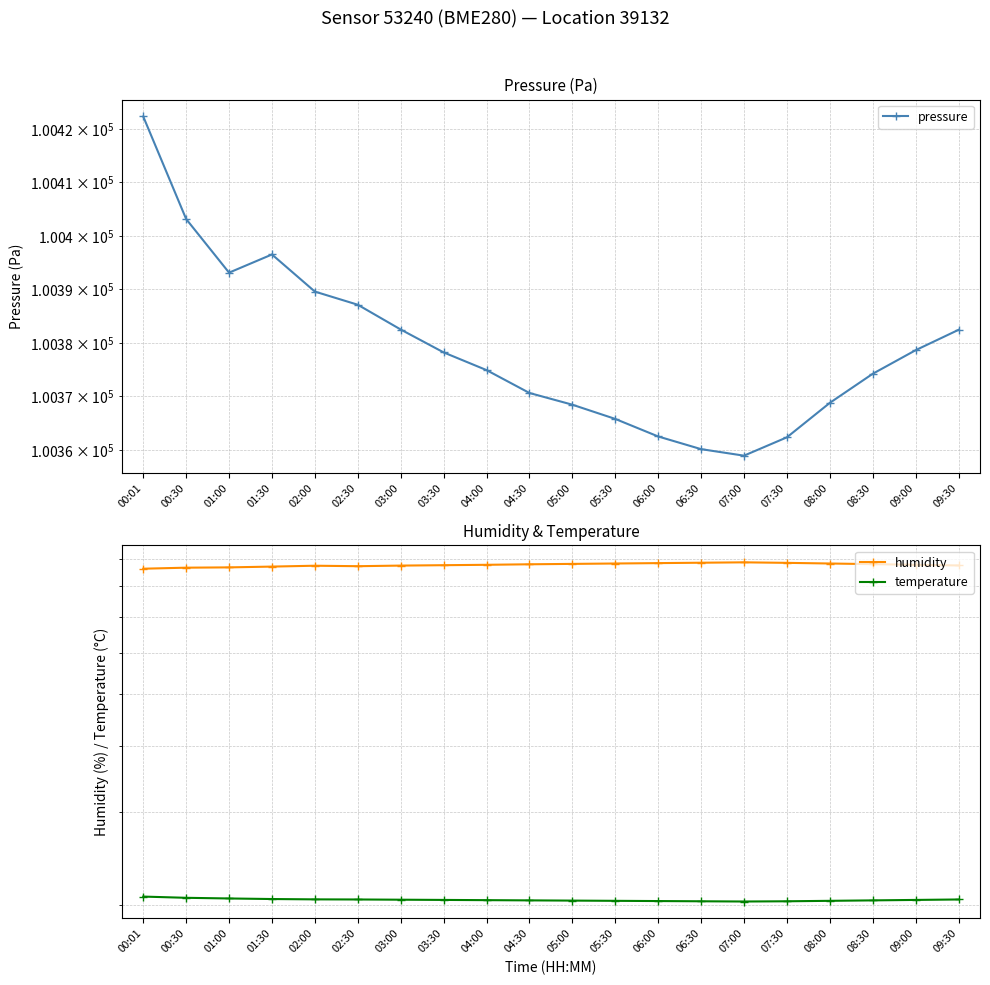

What is the average value of the humidity series?

87.9